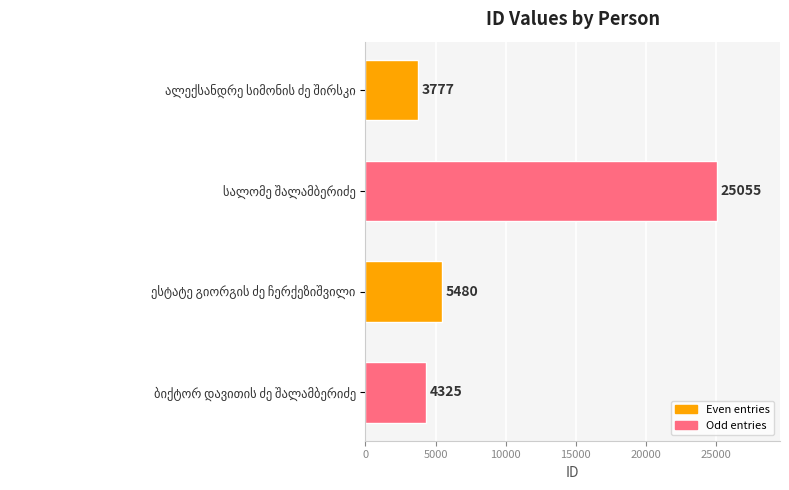

Reading bottom to top, transcribe all the data shown in this chart.

4325	5480	25055	3777